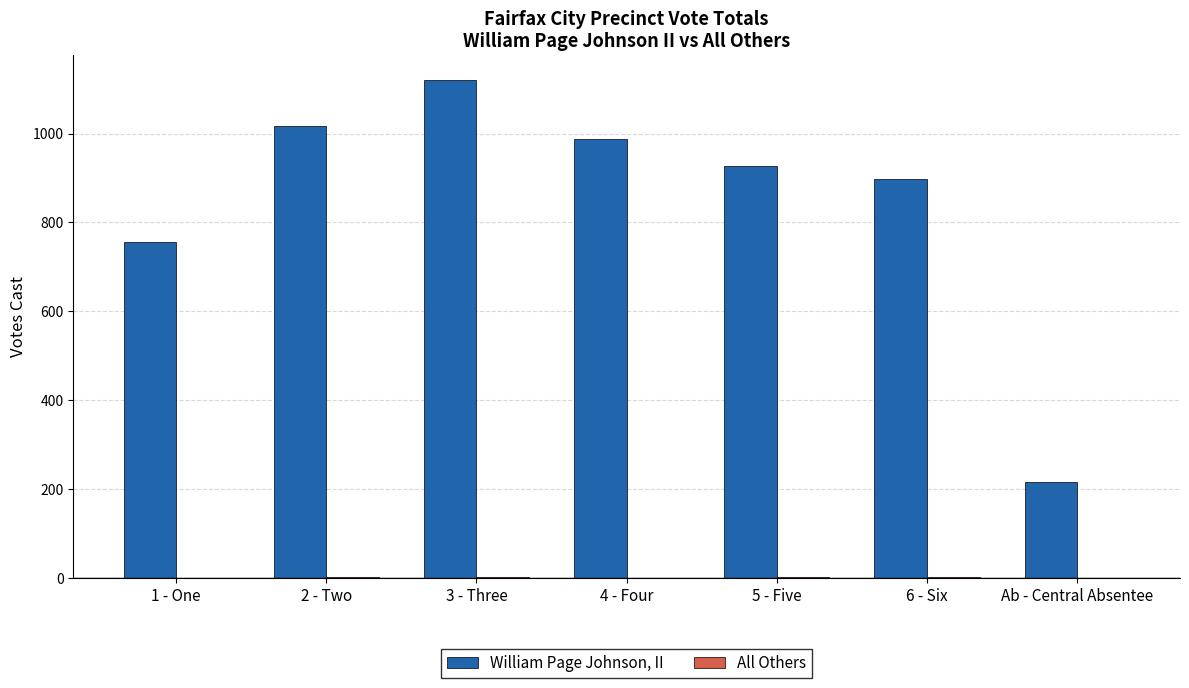

At which label is William Page Johnson, II closest to 668?

1 - One